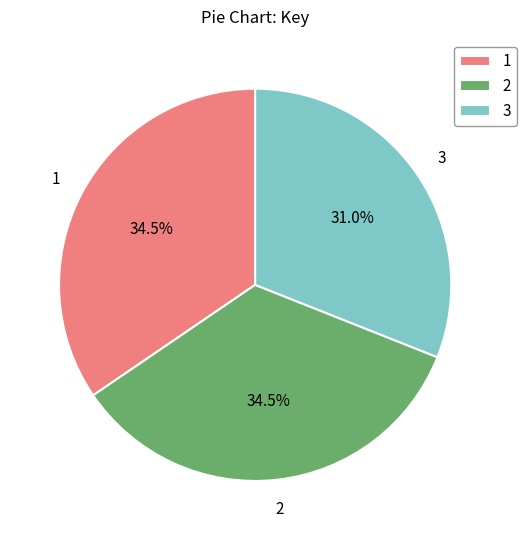

Which slice is the smallest?

3